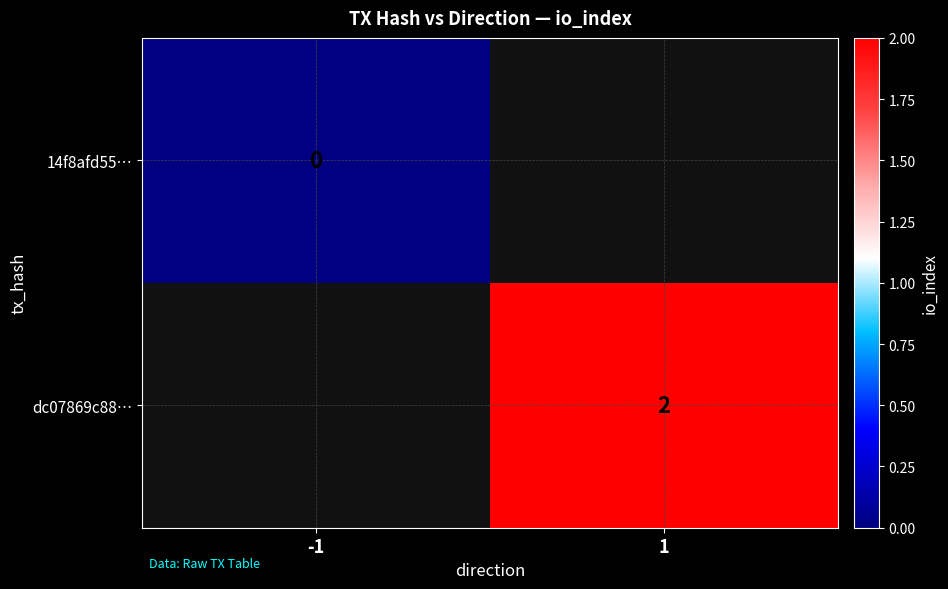

Which category has the lowest value across all series?

-1